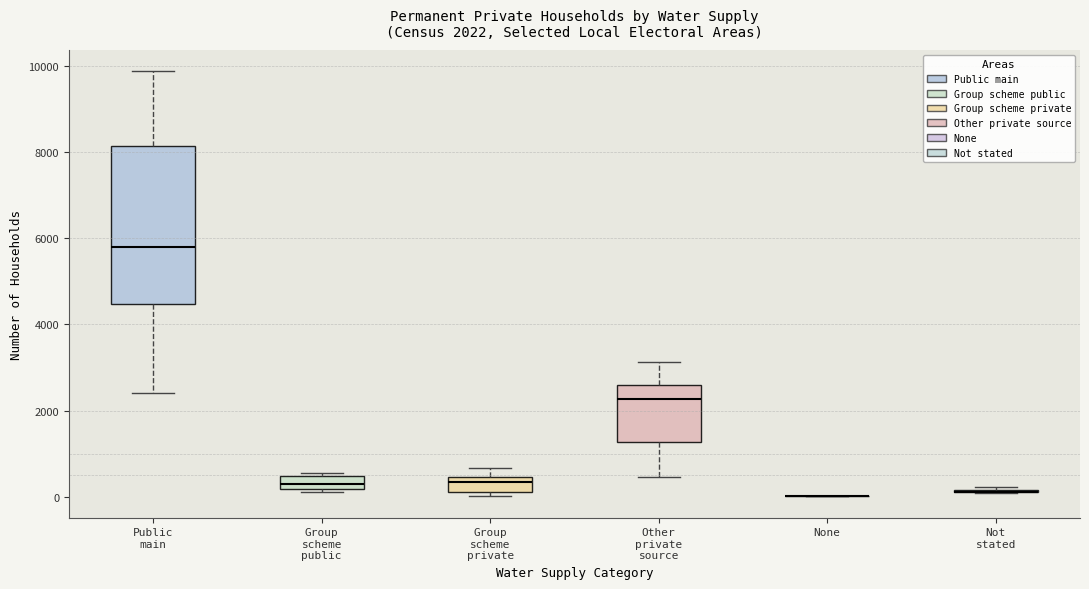

Comparing the boxes themselves (not the whiskers), which one is the tallest?

Public main